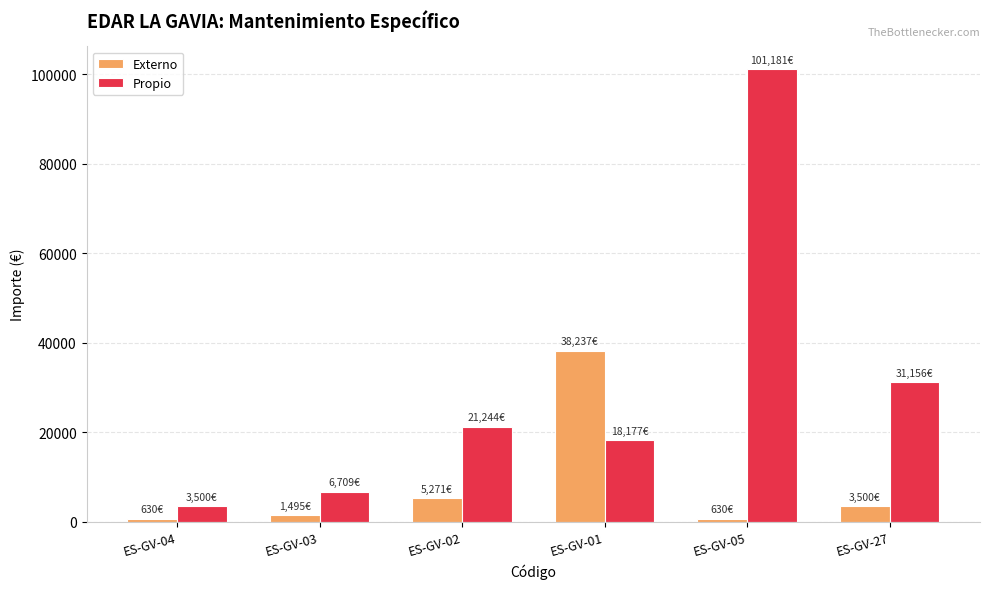

Read the Propio value at ES-GV-01.

18177.1